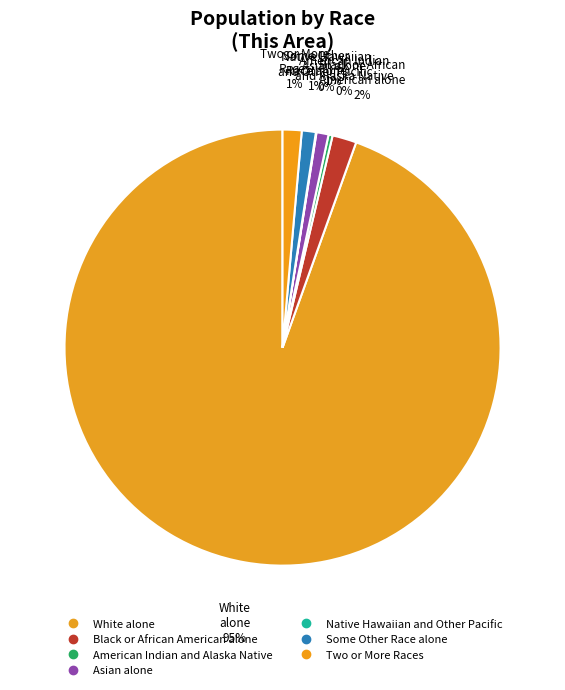

Is it true that Asian alone is 11% of the pie?

False